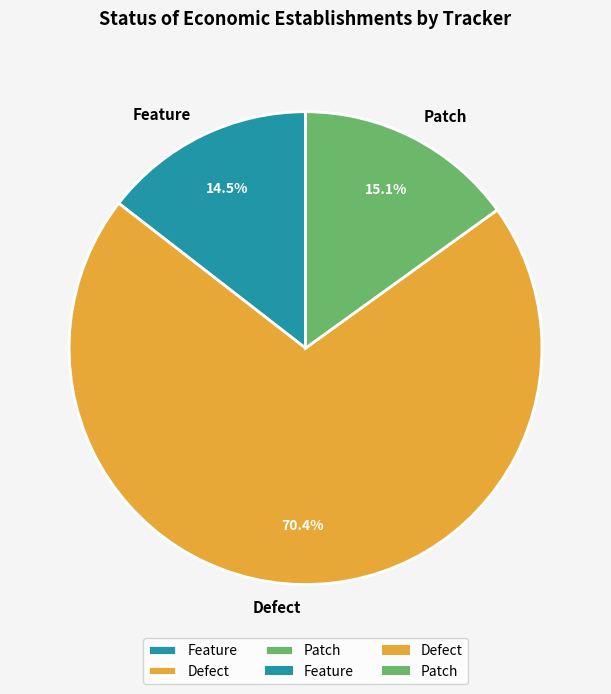

What is the largest slice in the pie chart?

Defect